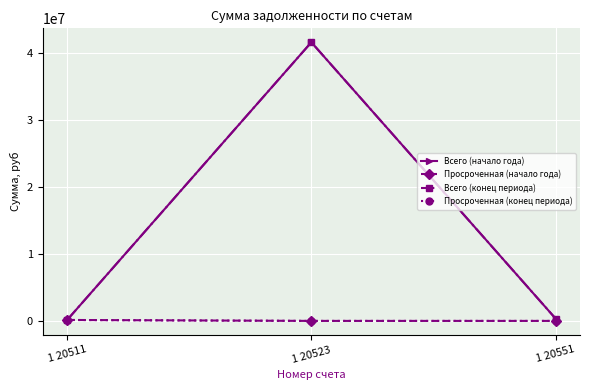

Rank the categories by Просроченная (конец периода) value from highest to lowest.

1 20511, 1 20523, 1 20551